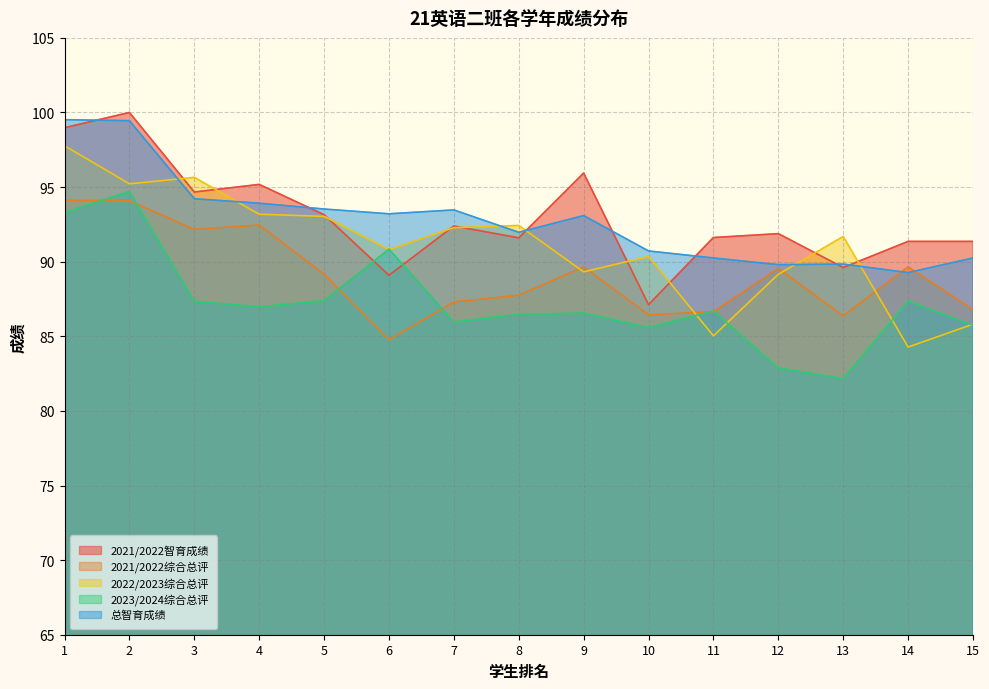

True or false: 总智育成绩 and 2023/2024综合总评 cross at least once.

False